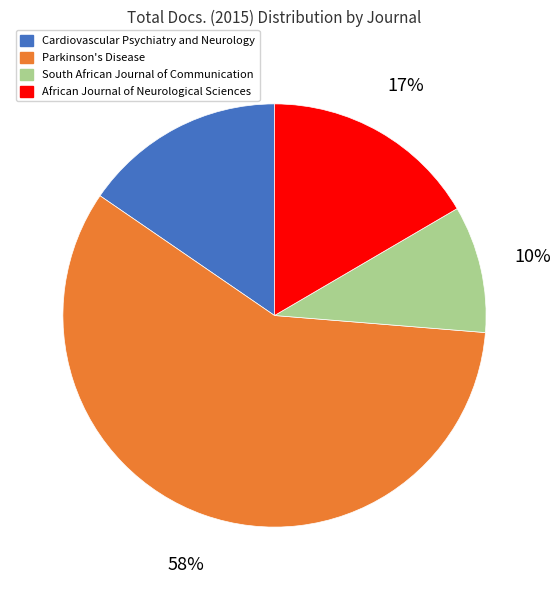

True or false: Cardiovascular Psychiatry and Neurology accounts for 15% of the total.

True